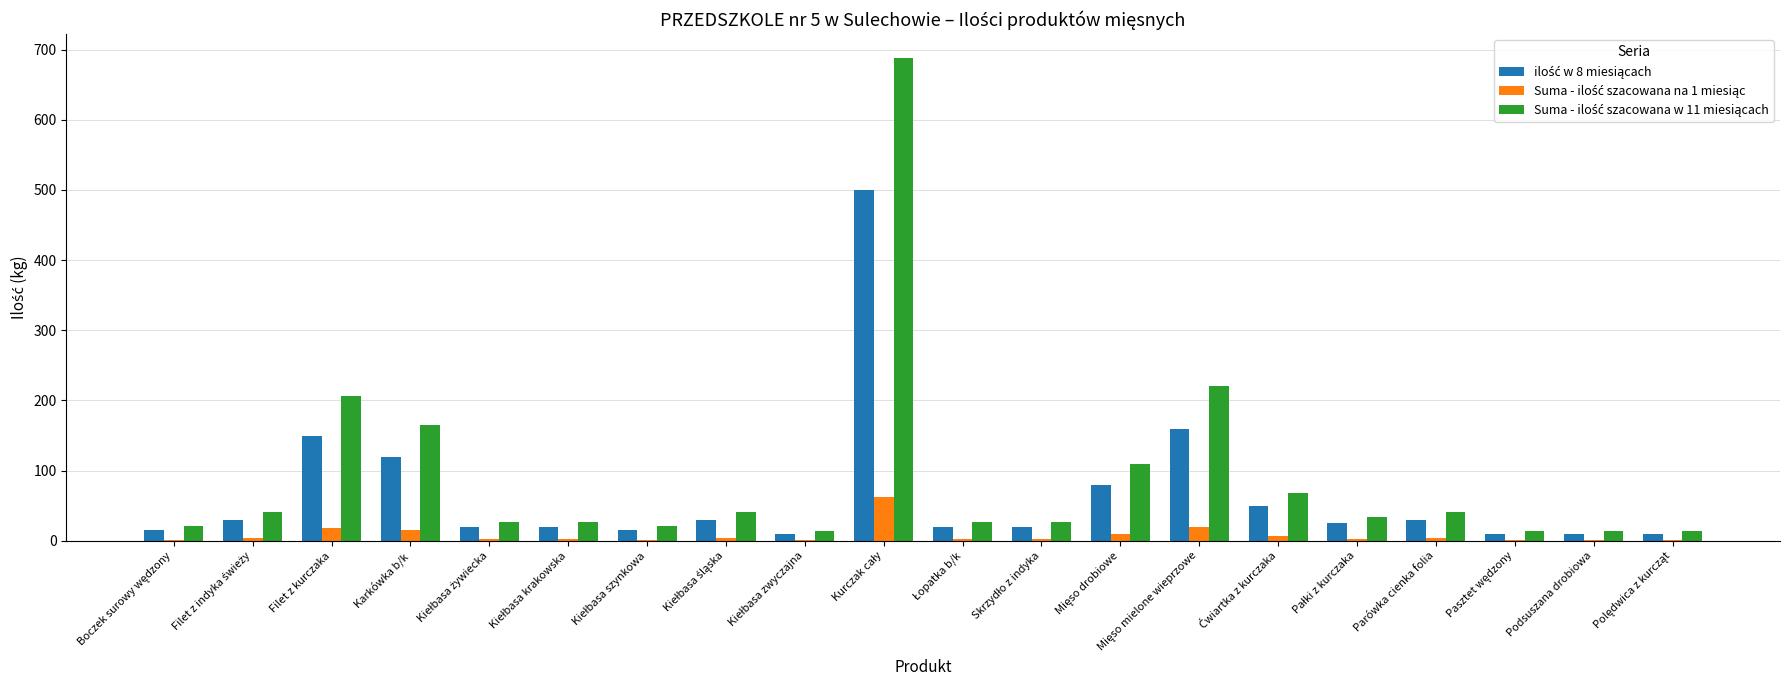

What position from the left is Łopatka b/k?

11